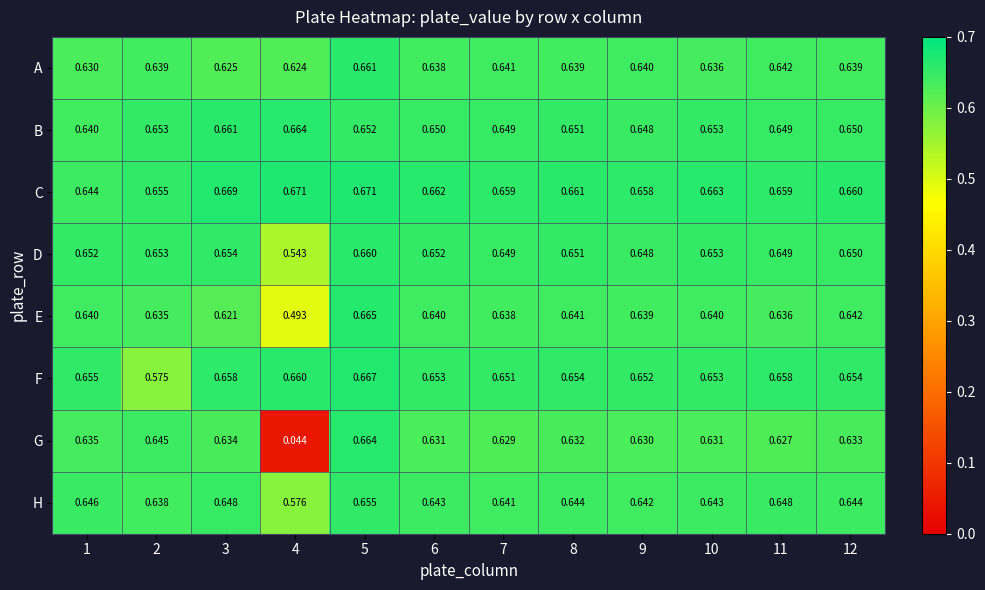

Between 2 and 4, which series saw the biggest shift?

G